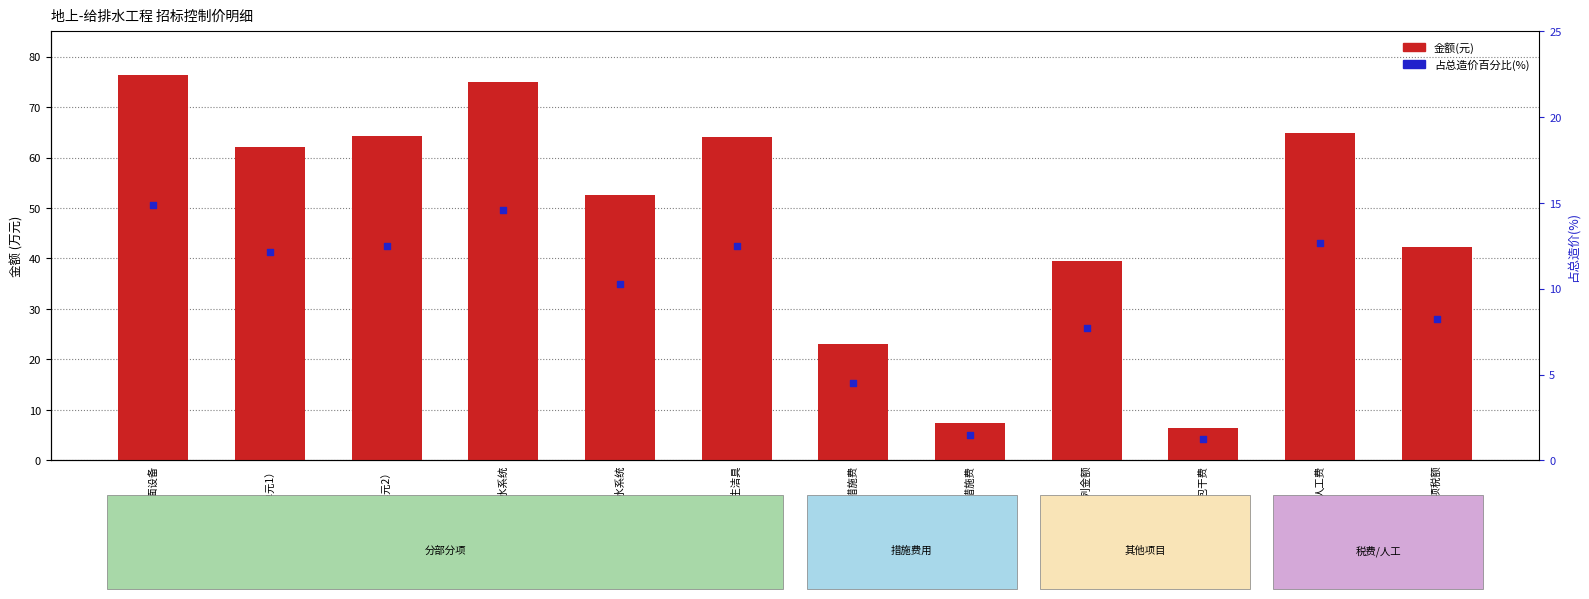

At how many categories does at least one series exceed 49417?

12